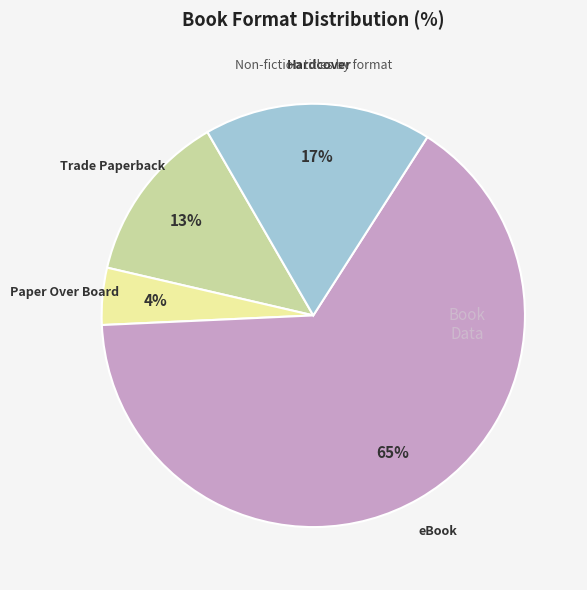

Is there any slice that represents more than half of the pie?

Yes